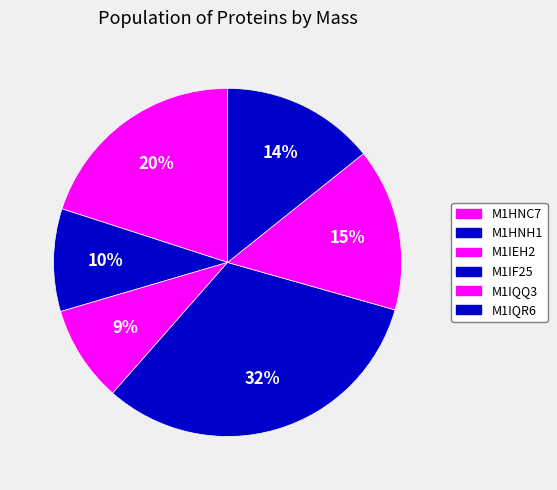

Is it true that M1IQQ3 is 5% of the pie?

False